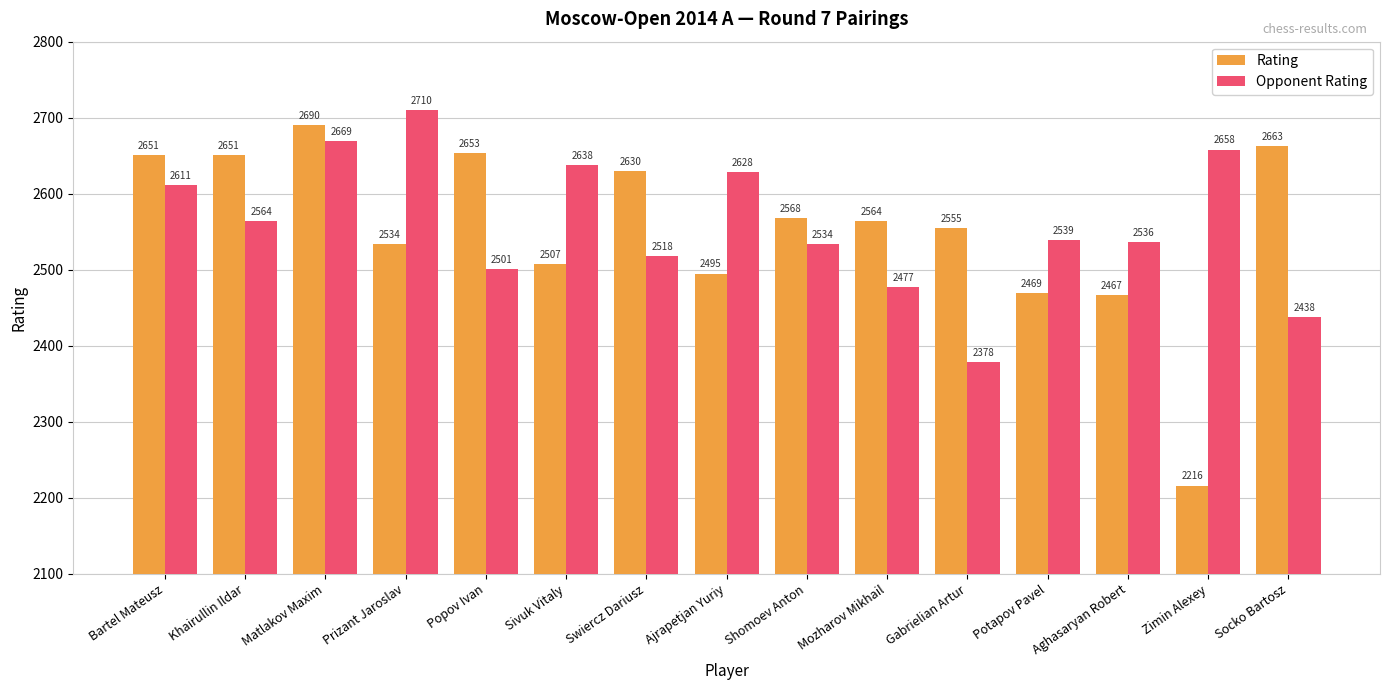

What is the maximum value for Opponent Rating?

2710